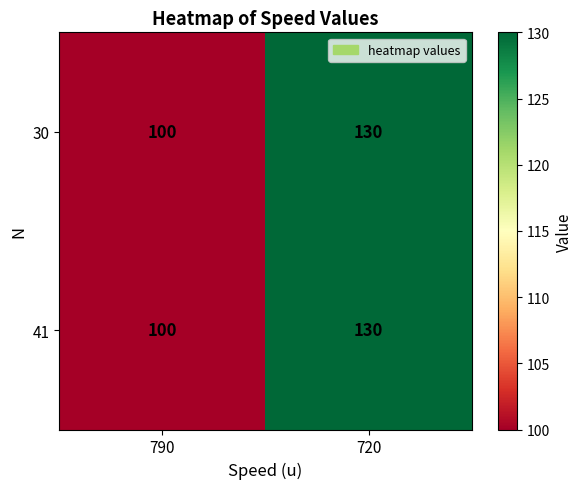

Rank the categories by 30 value from lowest to highest.

790, 720